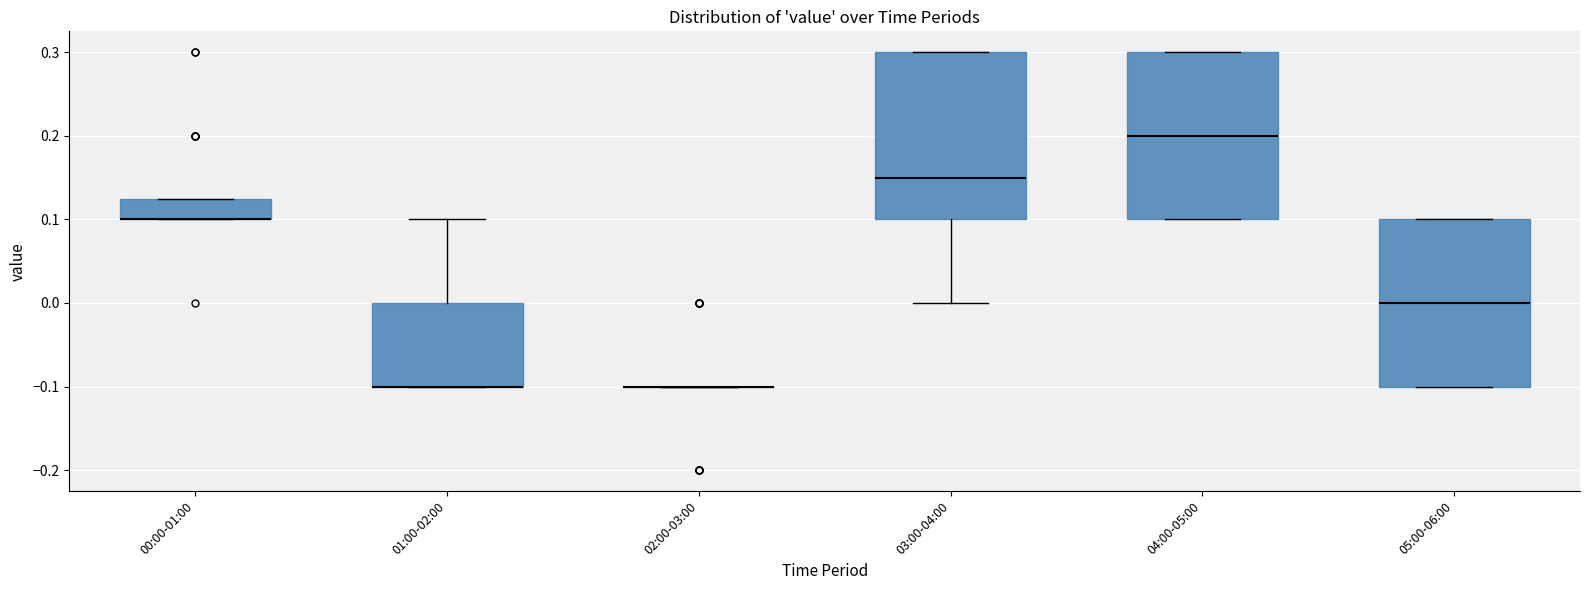

Reading left to right, read every box against the y-axis: the position of its median line, the range the box covers, and the ends of its whiskers. The values are not printed on the chart, so give them approximately, as read against the axis.

00:00-01:00: median 0.10 (drawn on the box's lower edge), box 0.10 to 0.13, whiskers 0.10 to 0.13
01:00-02:00: median -0.10 (drawn on the box's lower edge), box -0.10 to 0.00, whiskers -0.10 to 0.10
02:00-03:00: box collapsed to a line at -0.10, whiskers -0.10 to -0.10
03:00-04:00: median 0.15, box 0.10 to 0.30, whiskers 0.00 to 0.30
04:00-05:00: median 0.20, box 0.10 to 0.30, whiskers 0.10 to 0.30
05:00-06:00: median 0.00, box -0.10 to 0.10, whiskers -0.10 to 0.10